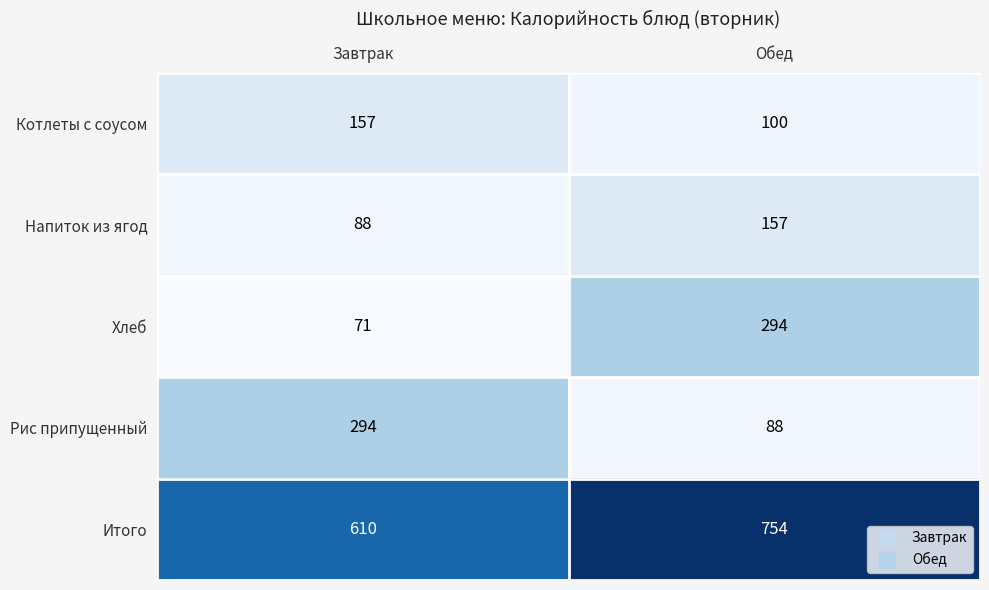

What is the minimum value shown in the chart?

71